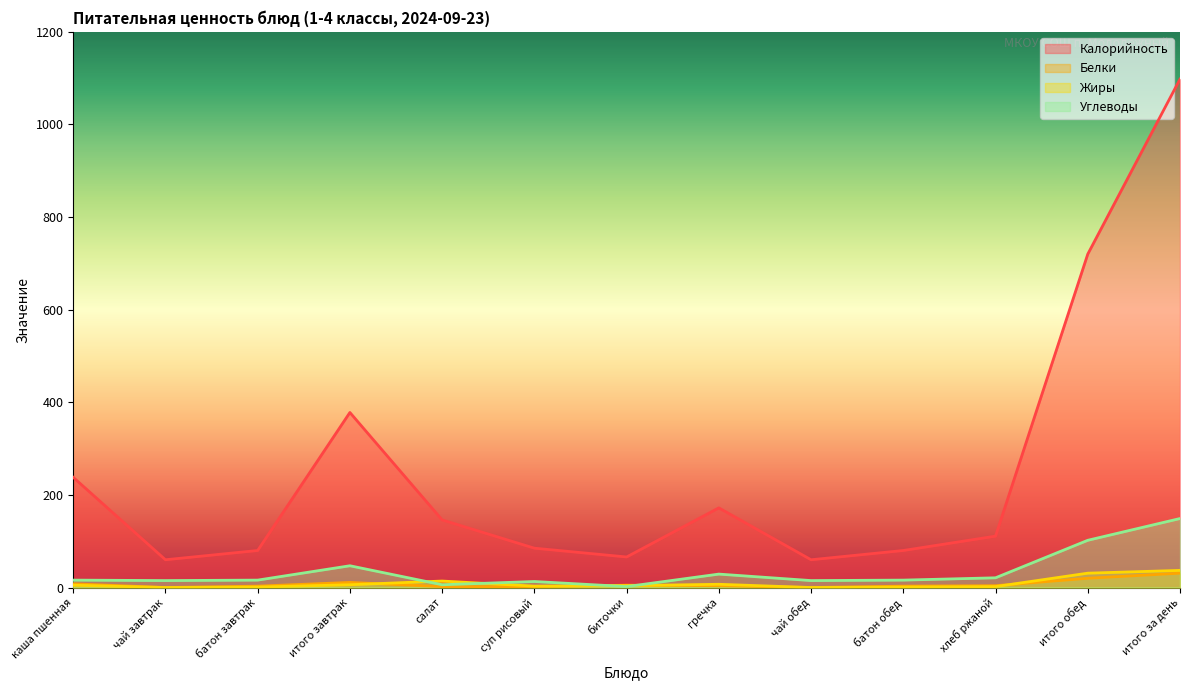

In Калорийность, how many points are lower than both neighbors (excluding endpoints)?

3